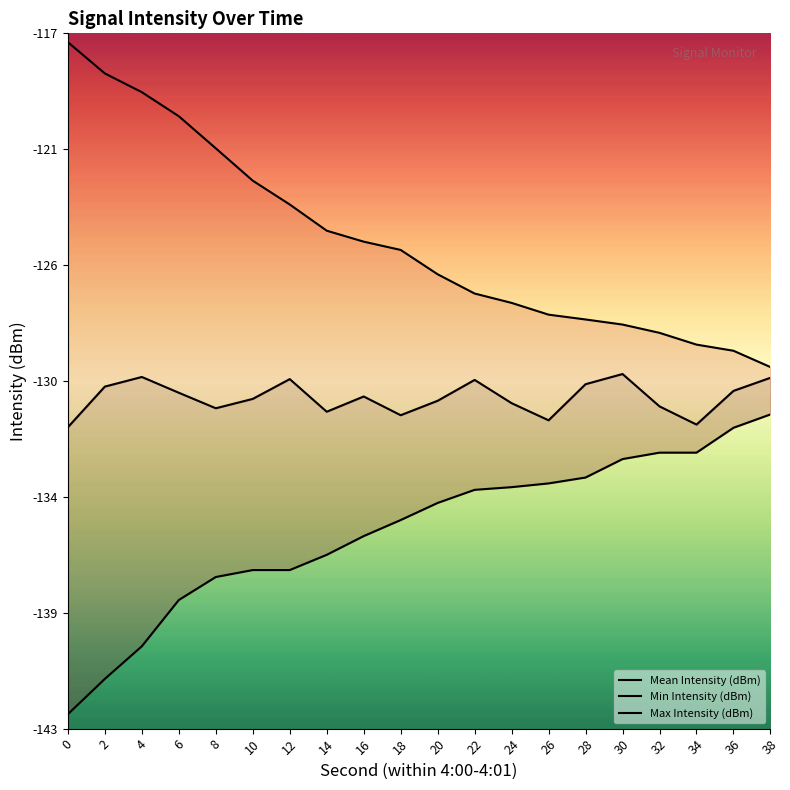

What is the average value of the Mean Intensity (dBm) series?

-130.6